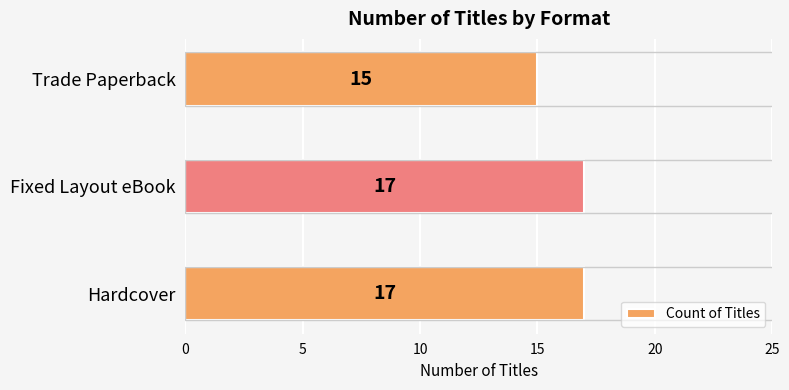

The chart shows a value of 15 at Trade Paperback. True or false?

True